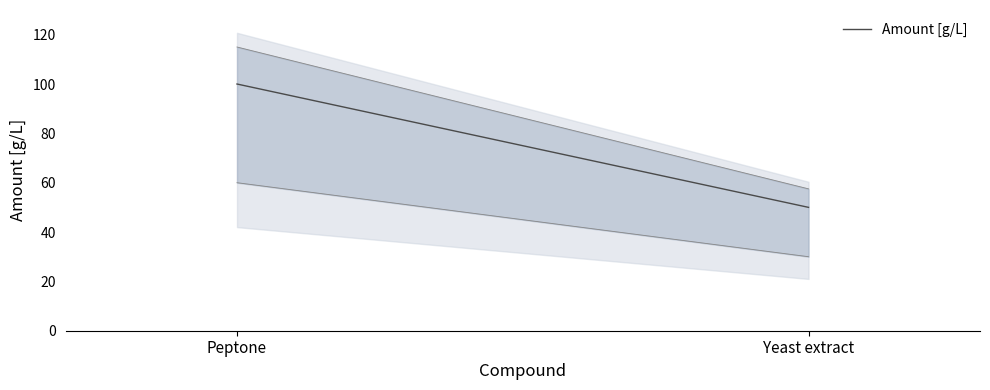

What is the greatest value displayed?

100